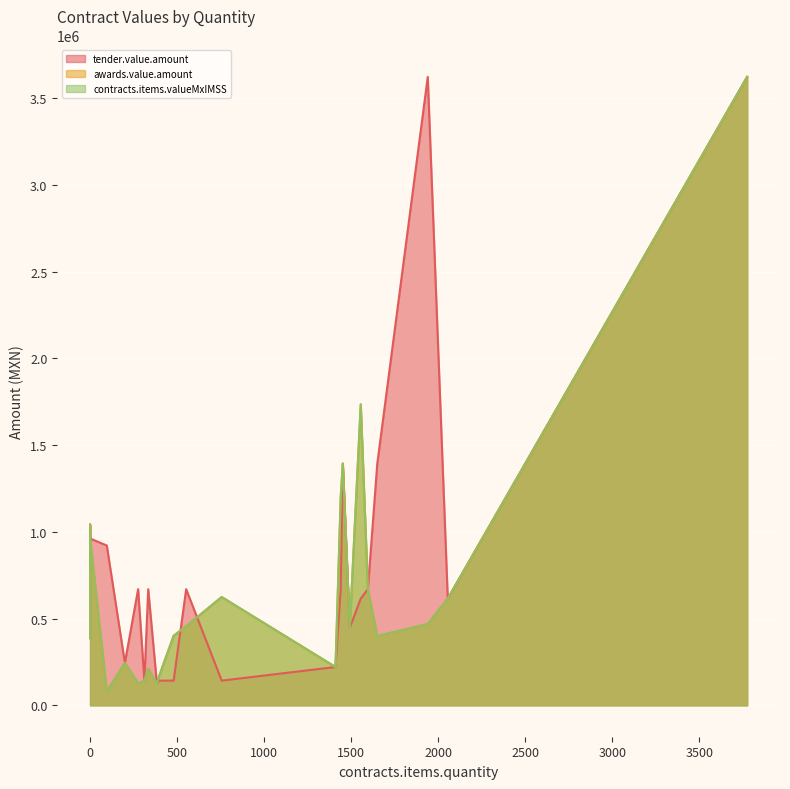

What is the lowest value of the tender.value.amount series?

124567.3